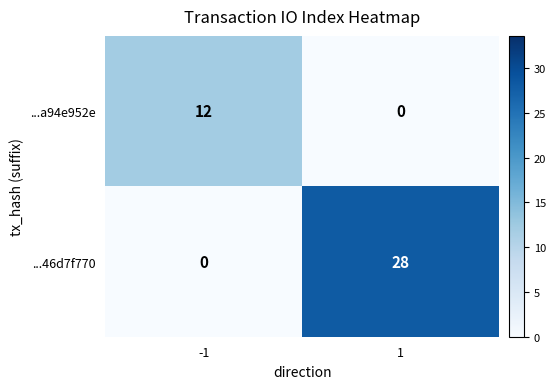

The ...46d7f770 series shows 0 at -1. True or false?

True